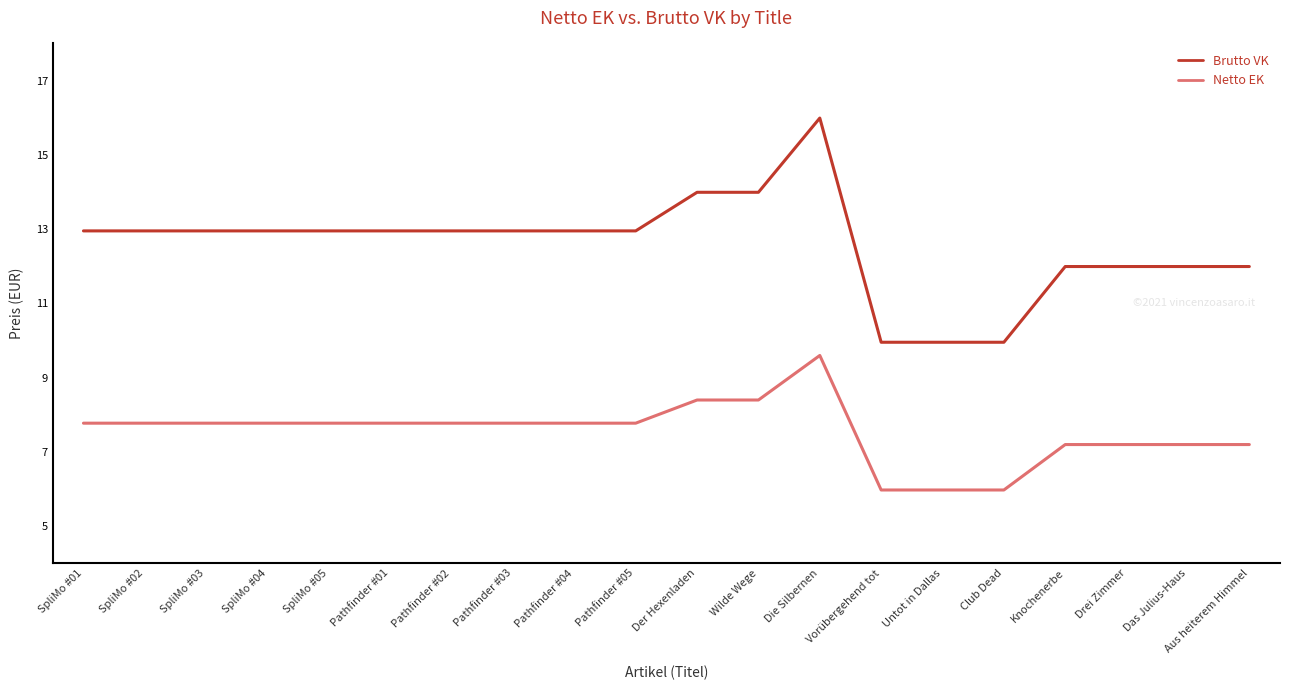

True or false: Netto EK and Brutto VK intersect in this chart.

False